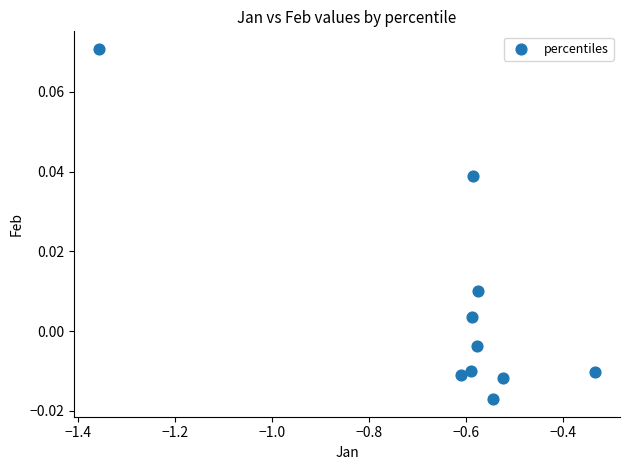

What is the average X value?

-0.6